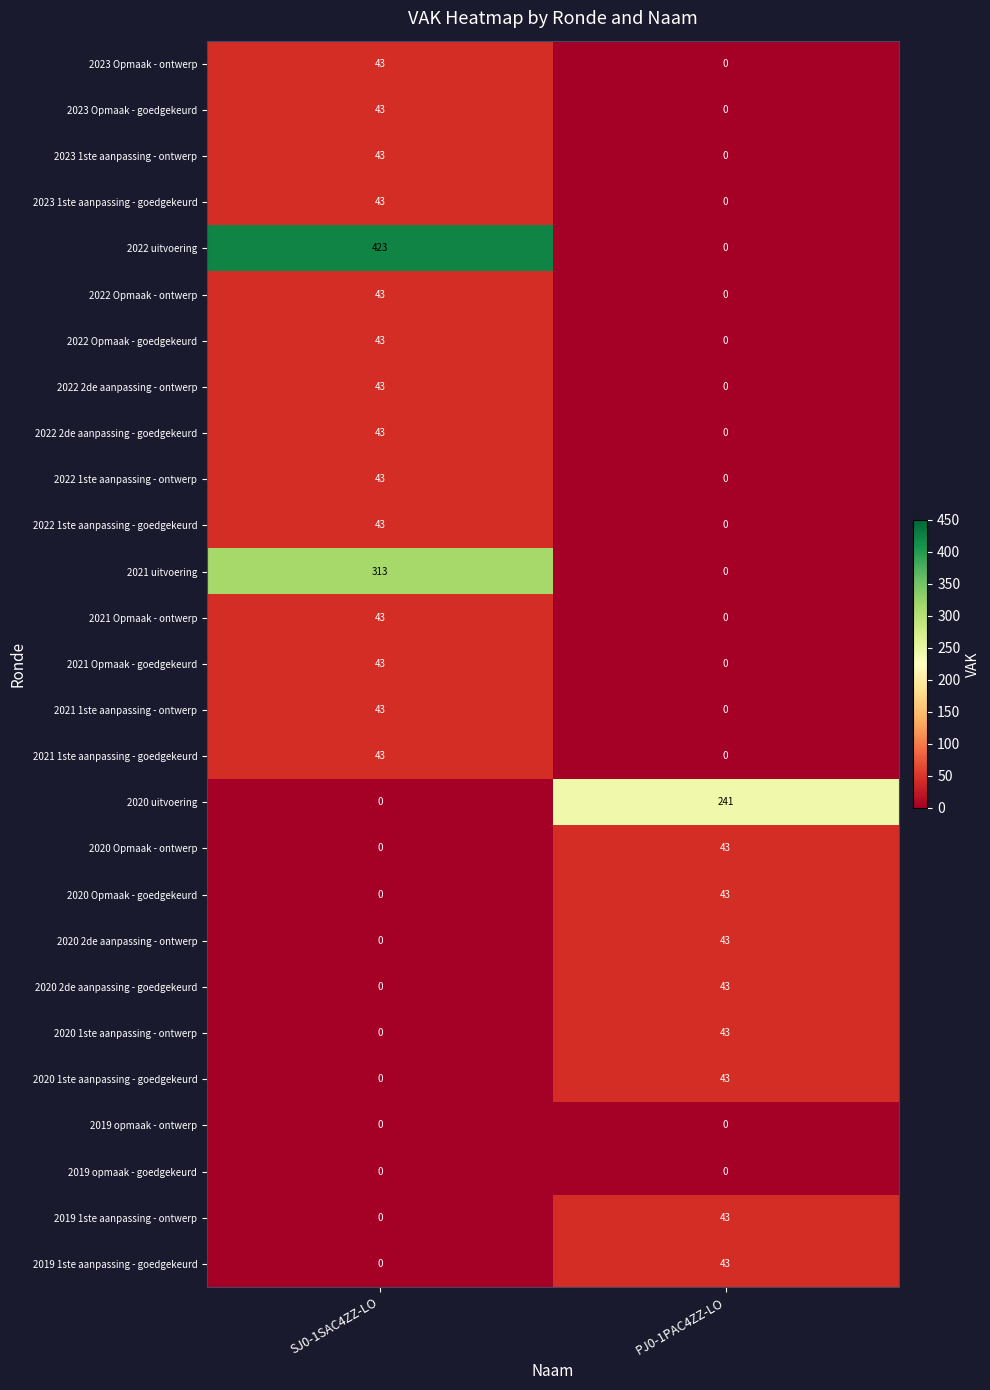

What is the difference between the highest and lowest values at PJ0-1PAC4ZZ-LO?

241